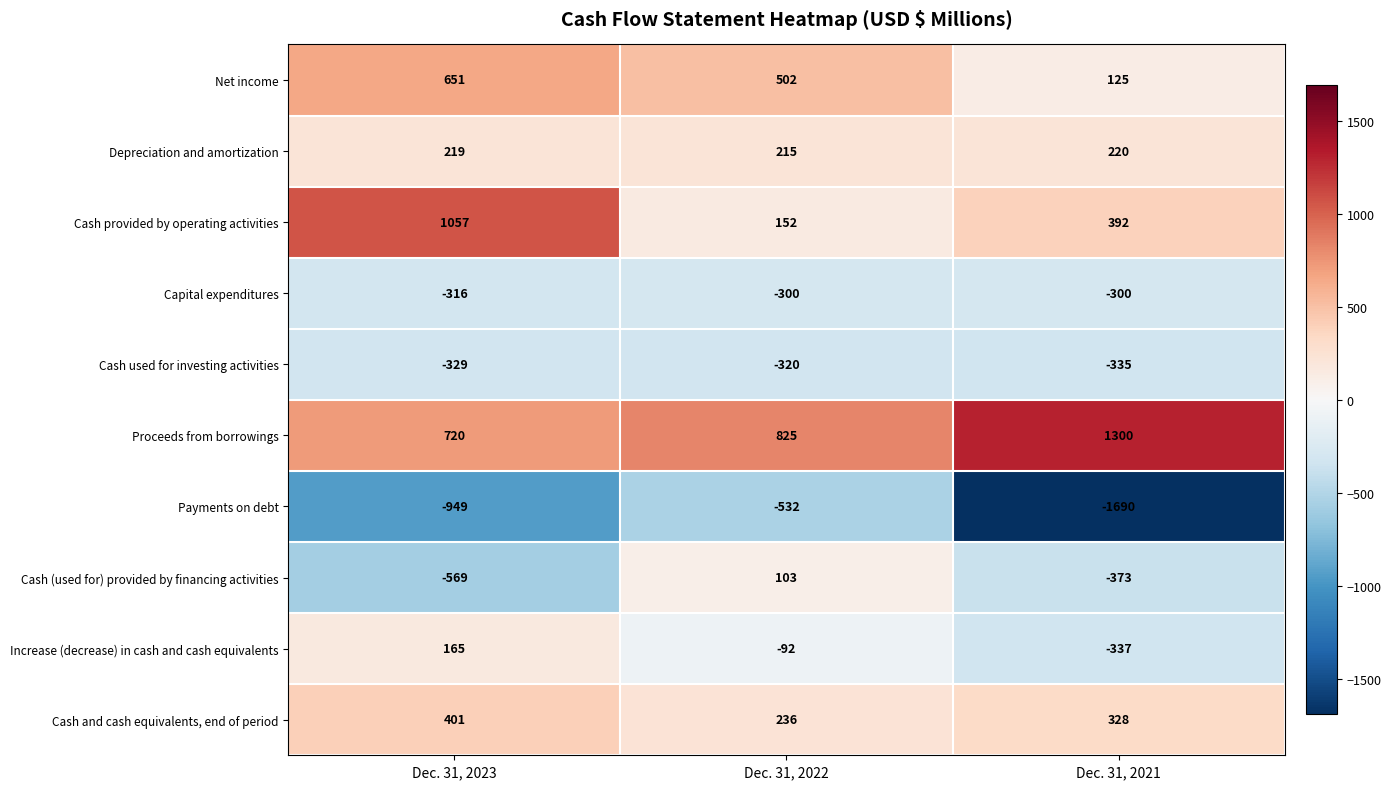

How many data points does each series have?

3